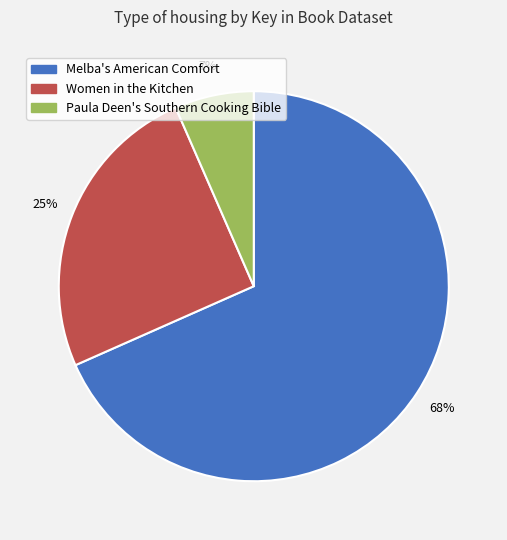

To the nearest percent, what is the average slice percentage?

33%